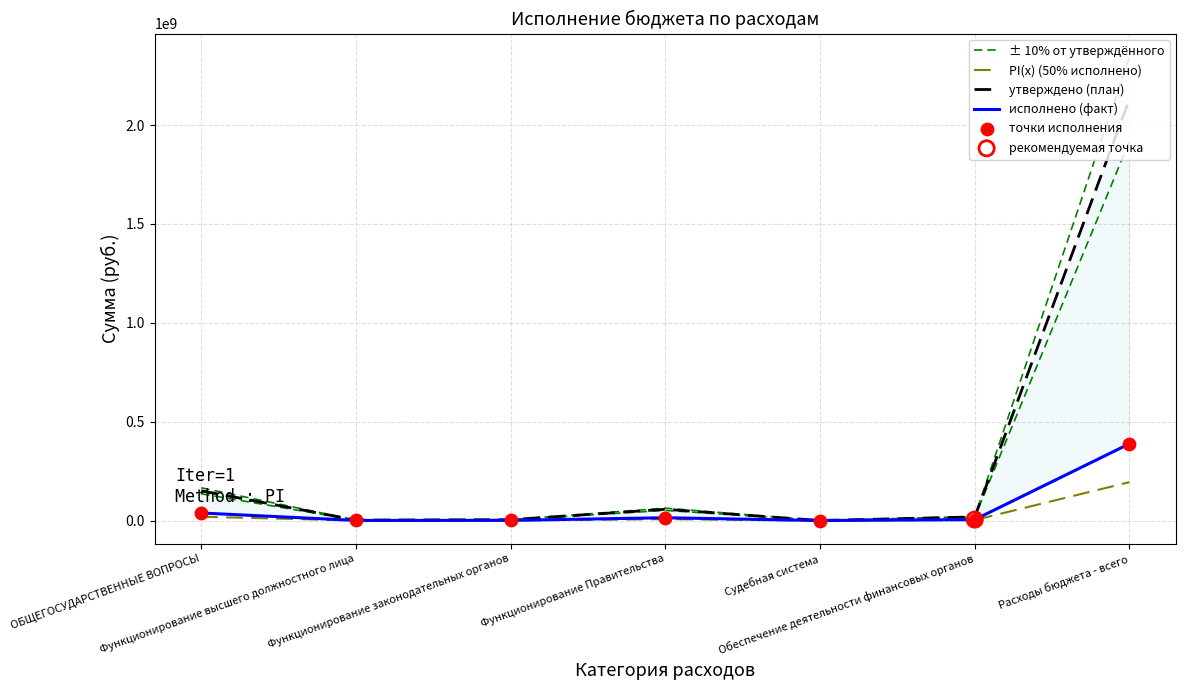

Which series contains the lowest Y value?

PI(x) (50% исполнено)